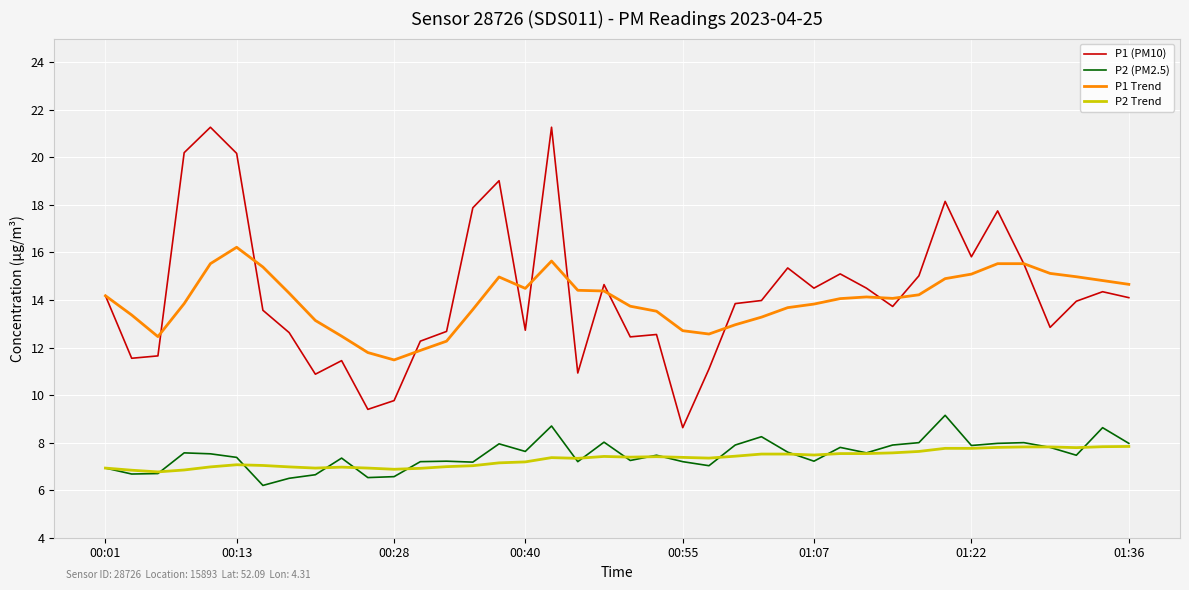

True or false: P2 (PM2.5) and P1 Trend intersect in this chart.

False